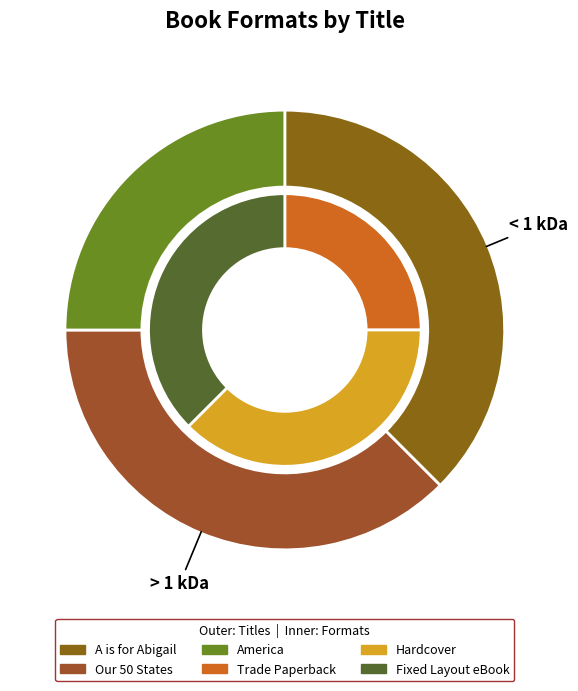

What percentage do America and A is for Abigail together represent?

64.0%